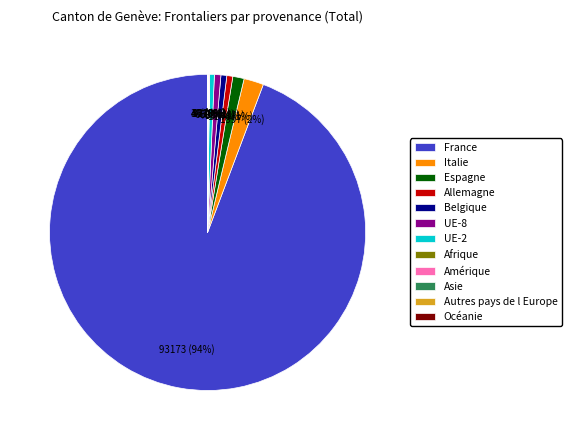

Is it true that Italie is 2% of the pie?

True